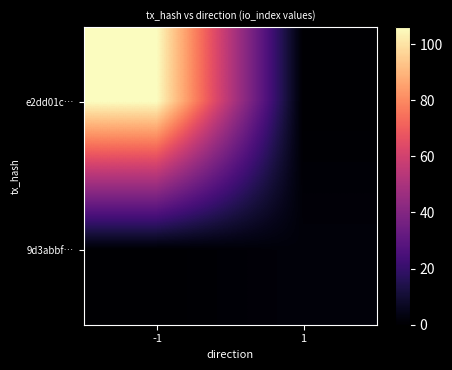

Which series has the widest spread of values?

e2dd01c…